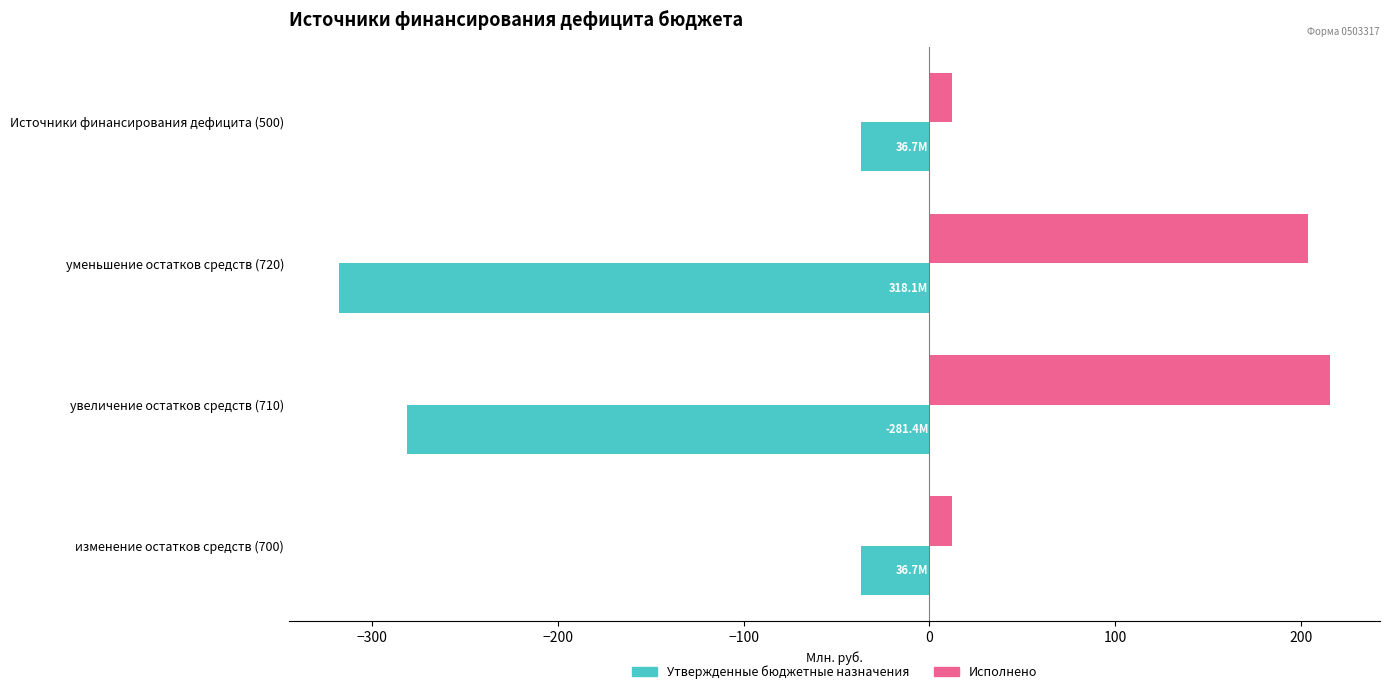

What is the difference between the highest and lowest values at Источники финансирования дефицита (500)?

48.8